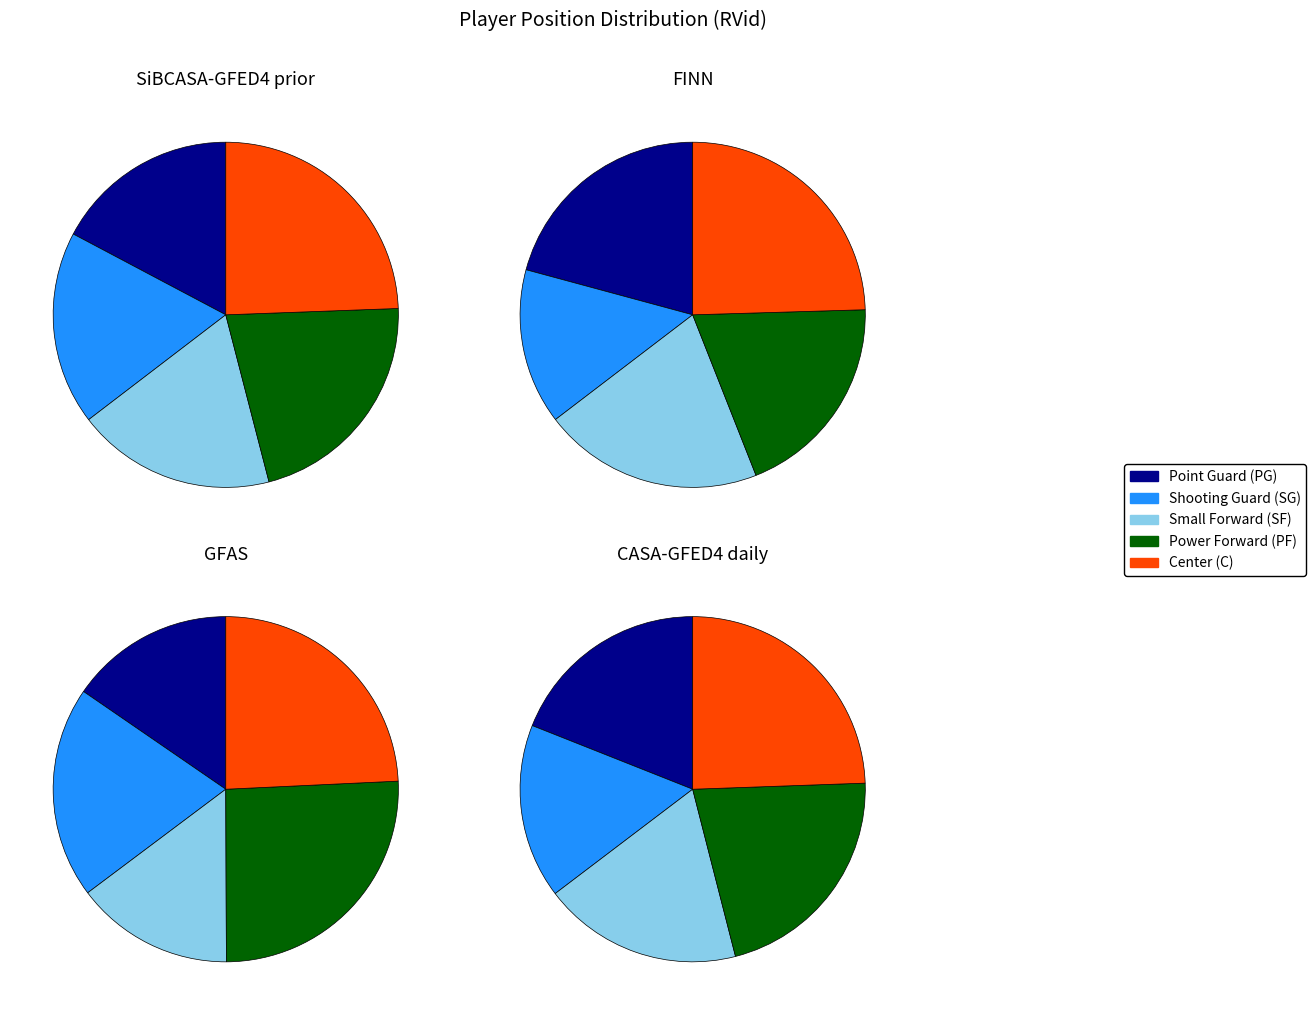

How many segments does this pie chart have?

5